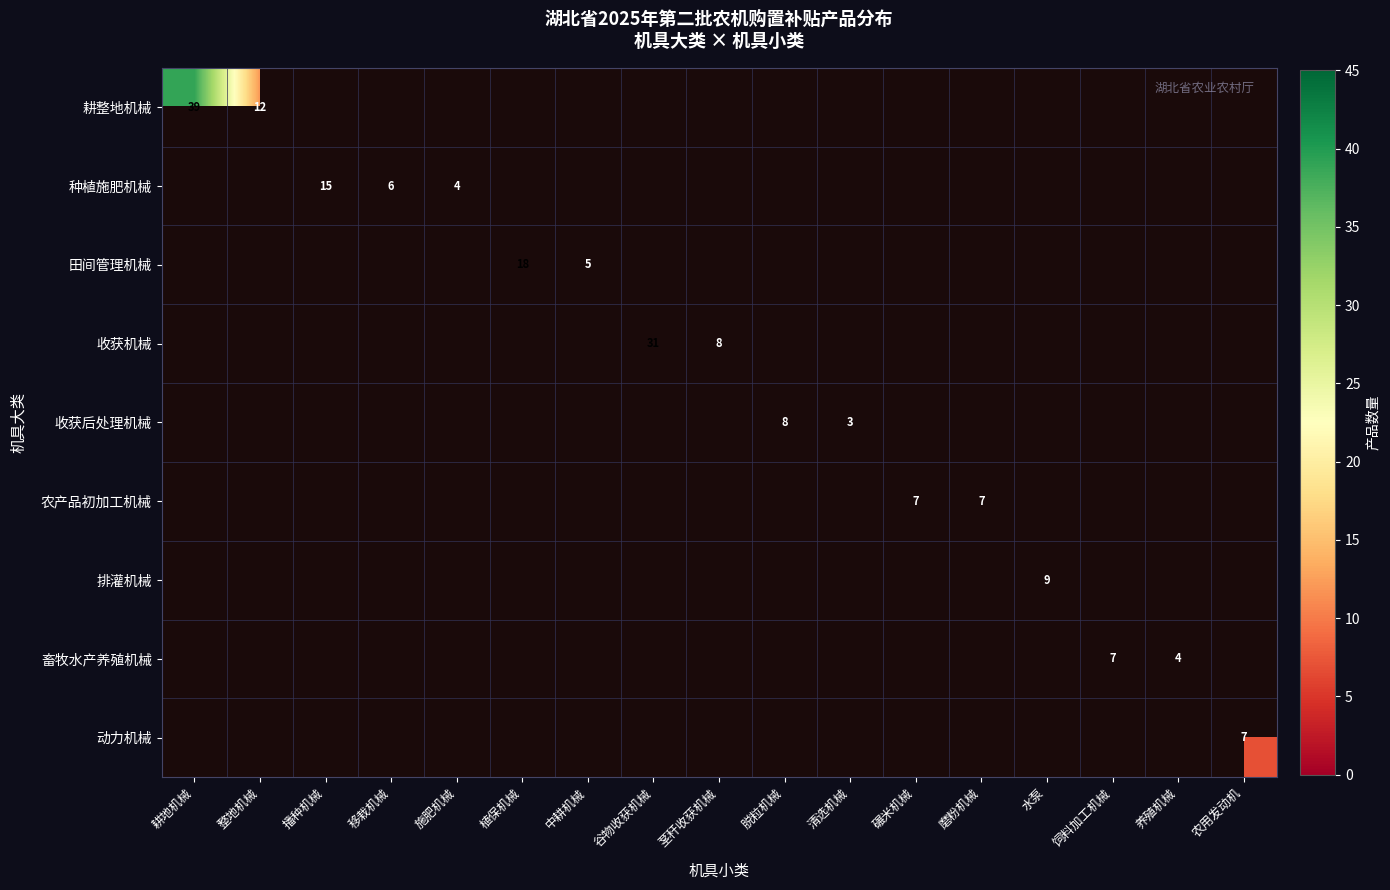

True or false: 畜牧水产养殖机械 has a value of 4 at 养殖机械.

True